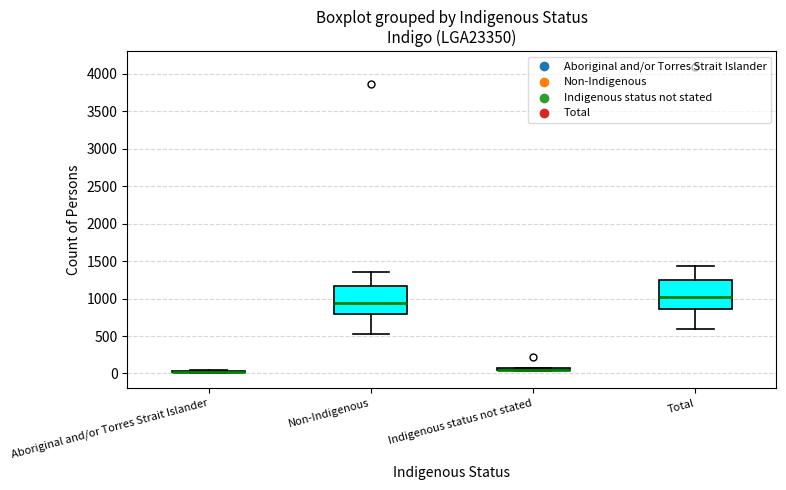

Where does the lower whisker of the box for Total end on the y-axis? The values are not printed on the chart, so give them approximately, as read against the axis.

600